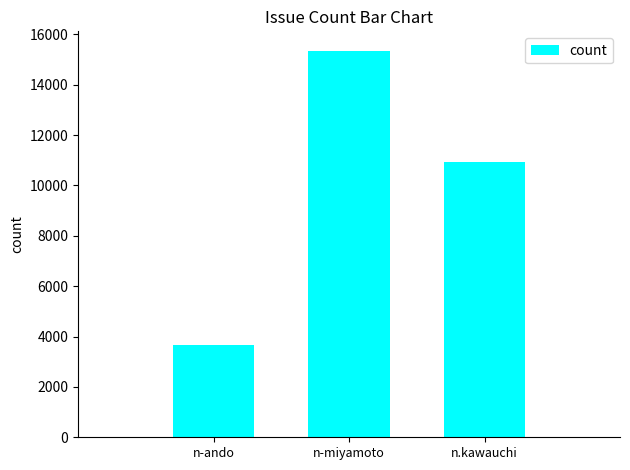

What is the minimum value shown in the chart?

3660